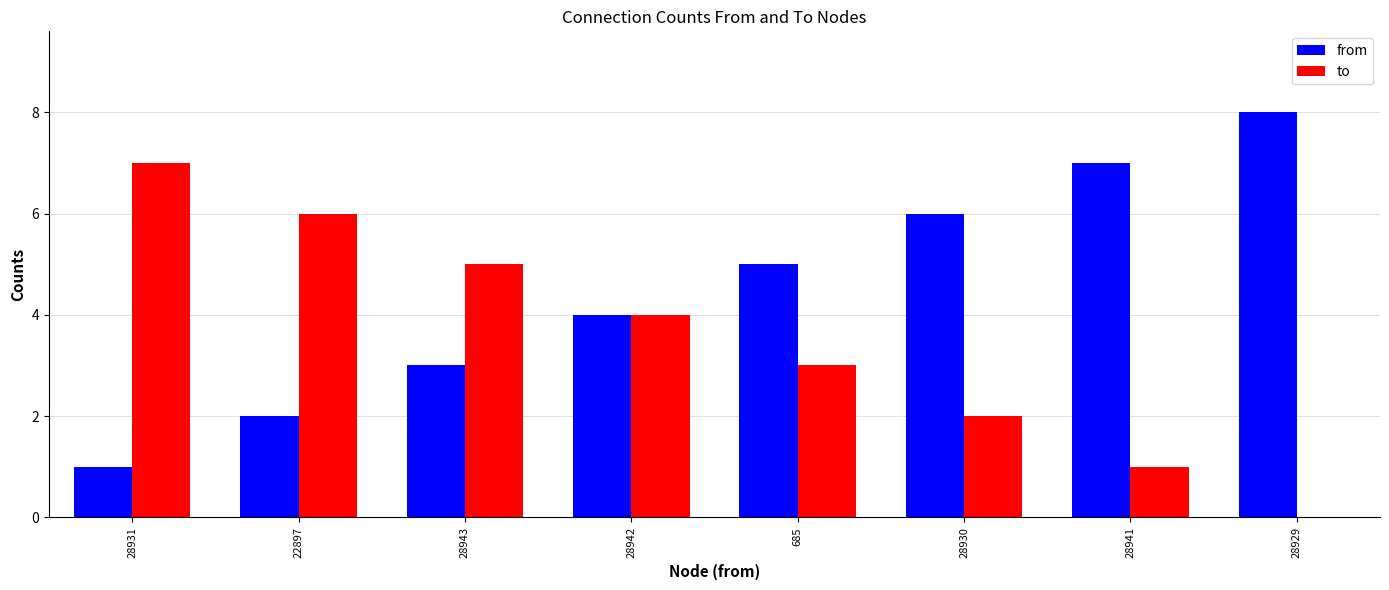

Reading left to right, what are all the values shown in this chart?

from: 28931=1	22897=2	28943=3	28942=4	685=5	28930=6	28941=7	28929=8
to: 28931=7	22897=6	28943=5	28942=4	685=3	28930=2	28941=1	28929=0